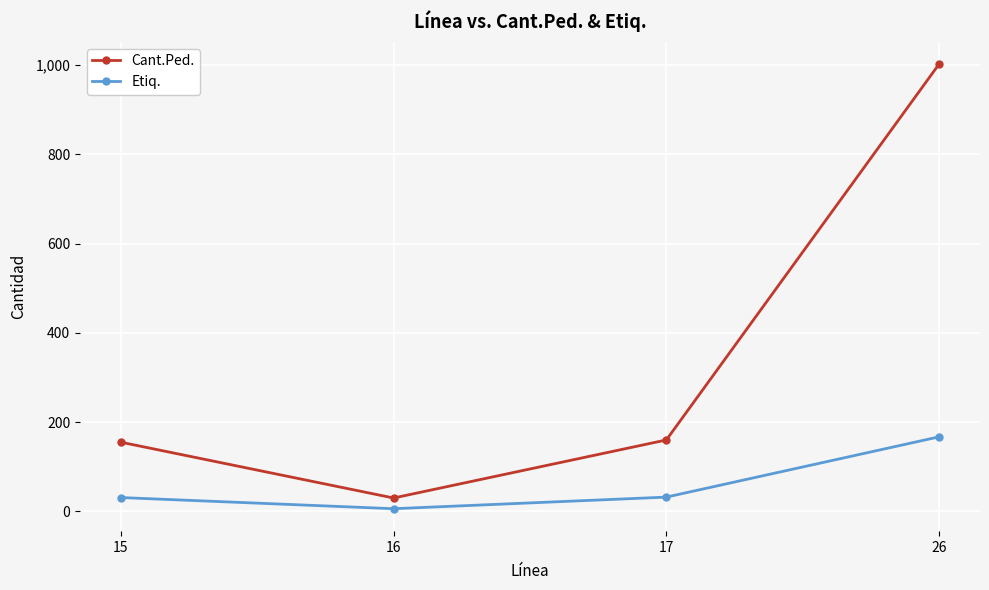

What is the value of the Etiq. point at the 4th from the left?

167